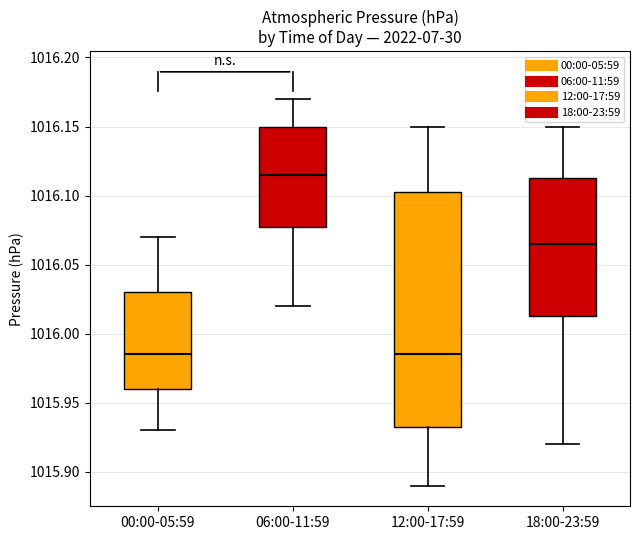

Comparing the boxes themselves (not the whiskers), which one is the tallest?

12:00-17:59